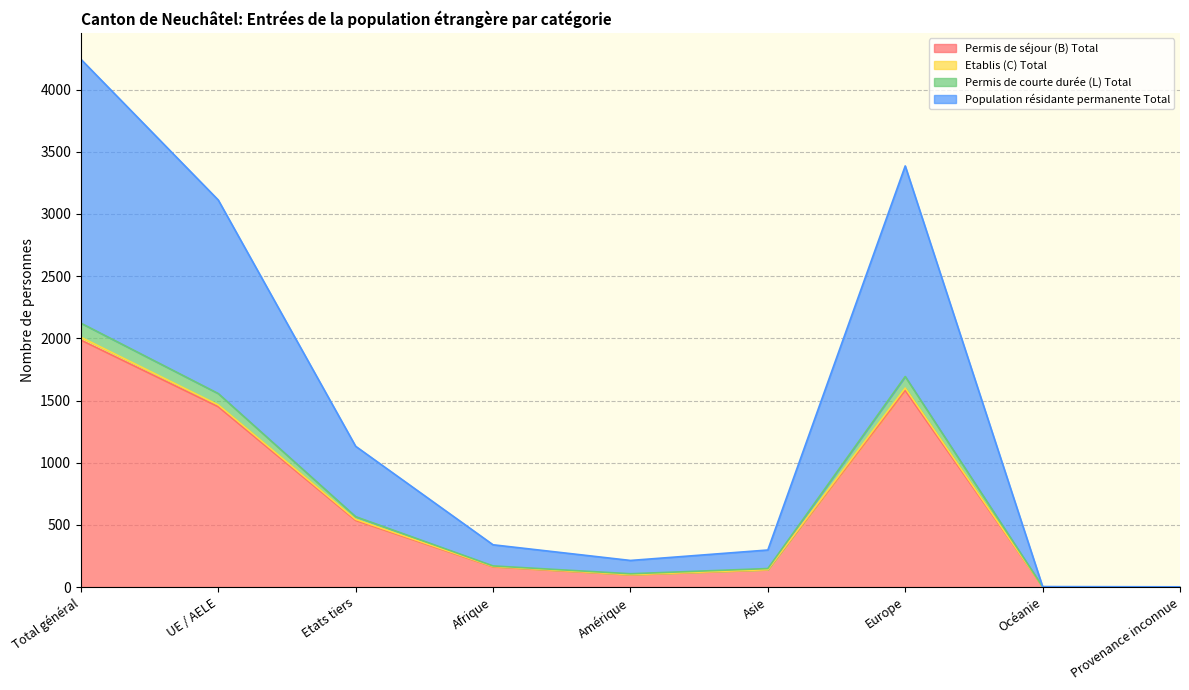

At which category is the sum across all series the highest?

Total général